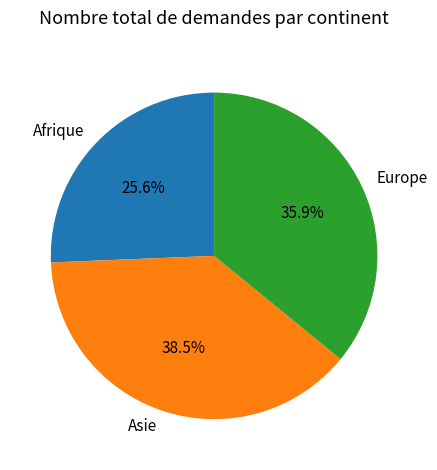

Is the sum of Afrique and Asie greater than half?

Yes